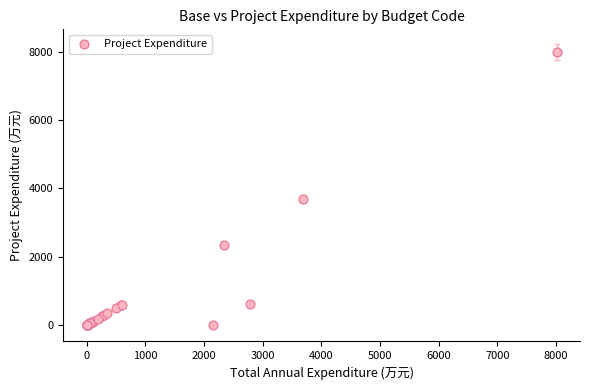

What Y value in the scatter plot is closest to 4002?

3684.8